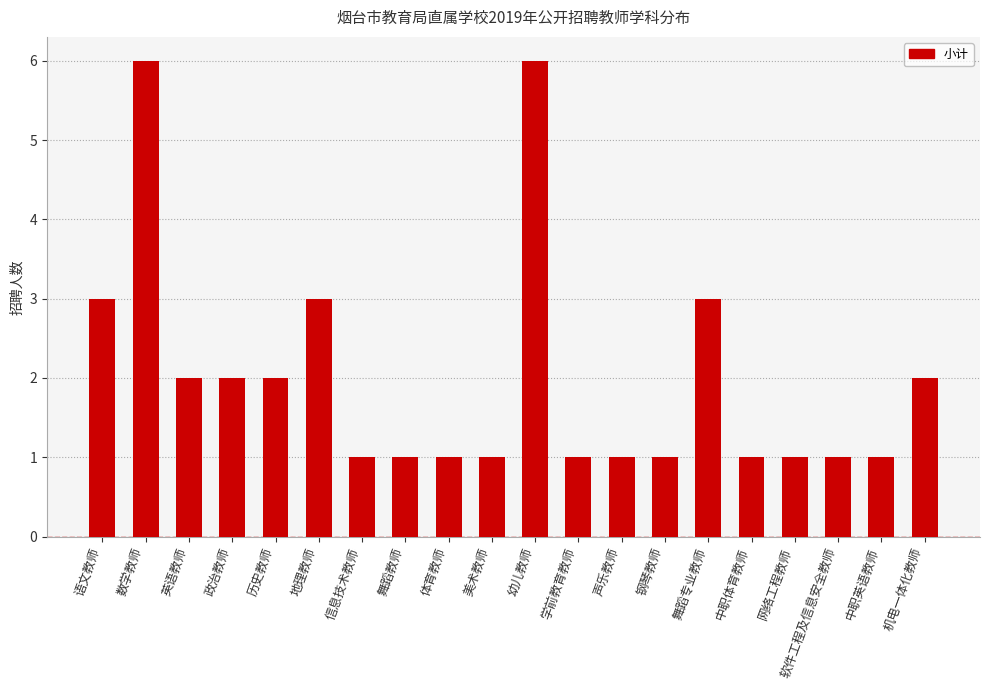

What is the sum of the values at 英语教师 and 网络工程教师?

3